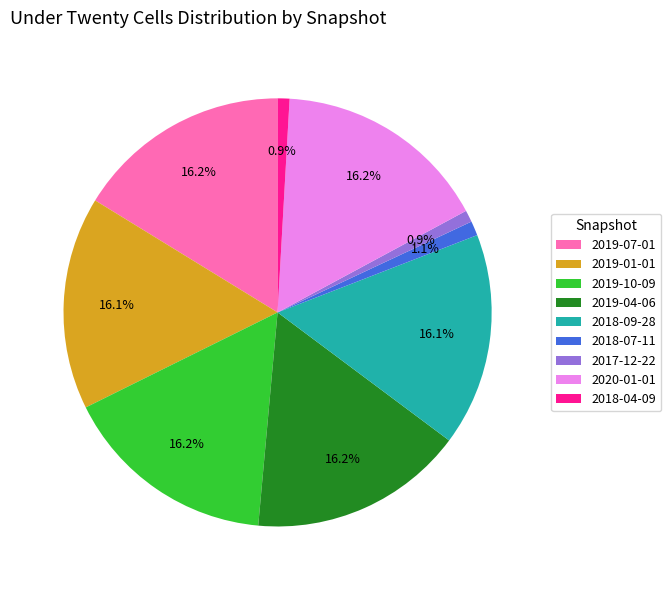

Which has a higher value, 2018-07-11 or 2018-09-28?

2018-09-28